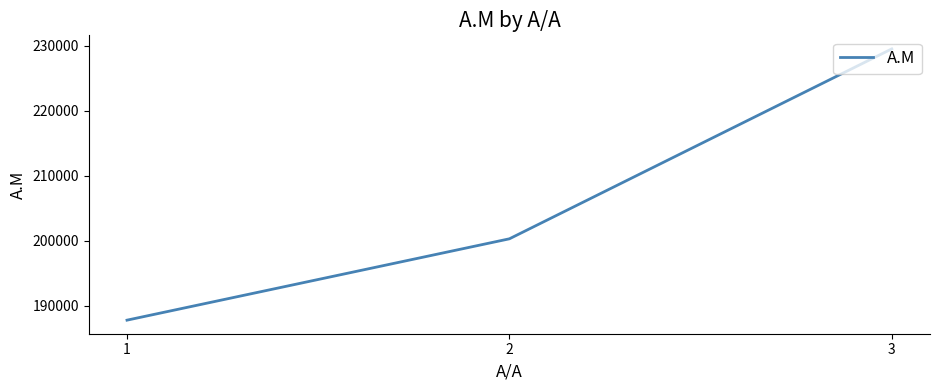

What is the change in value from 2 to 3?

+29255